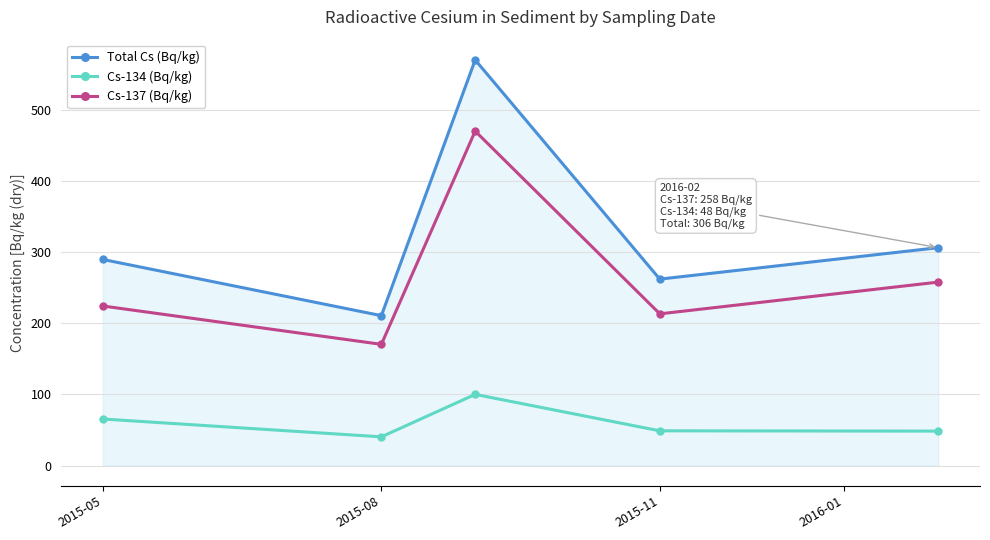

At how many categories does at least one series exceed 188?

5